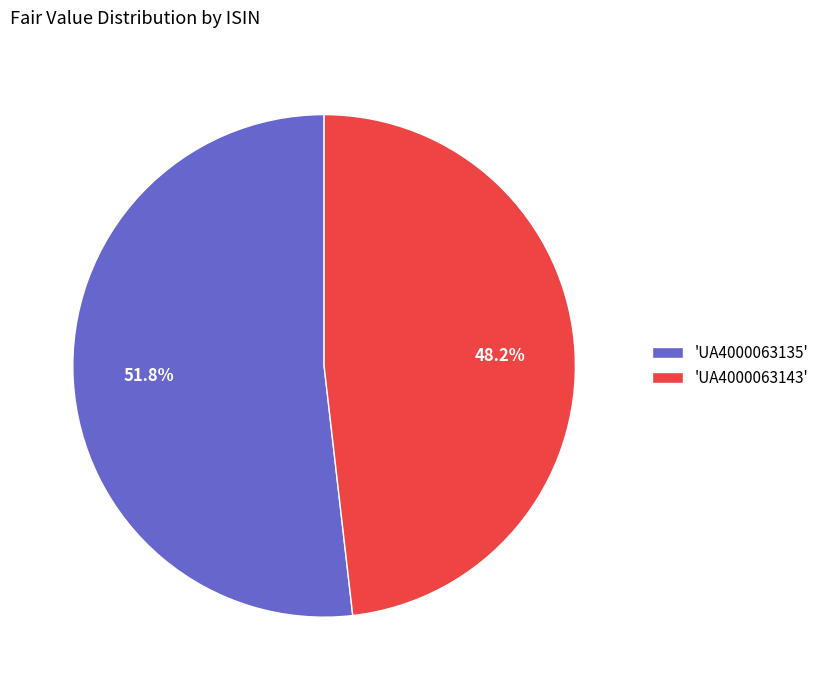

How much of the chart is everything except 'UA4000063143'?

51.8%